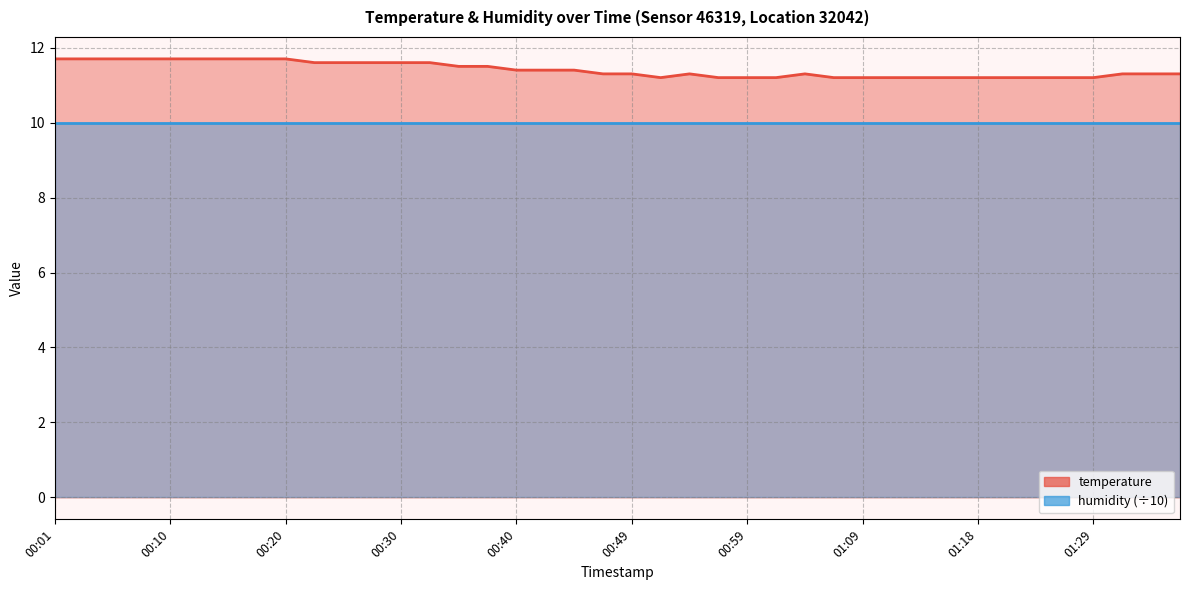

Which has a higher value, 00:01 or 00:22?

00:01